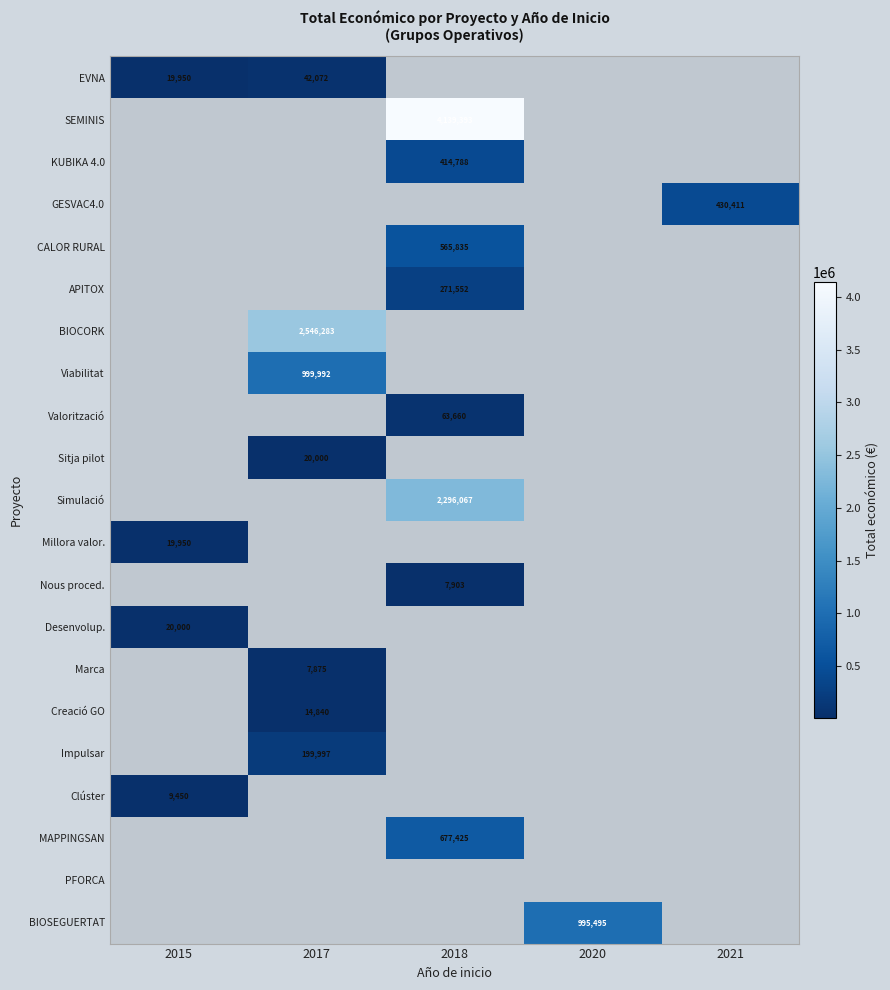

Count the number of data series in this chart.

21